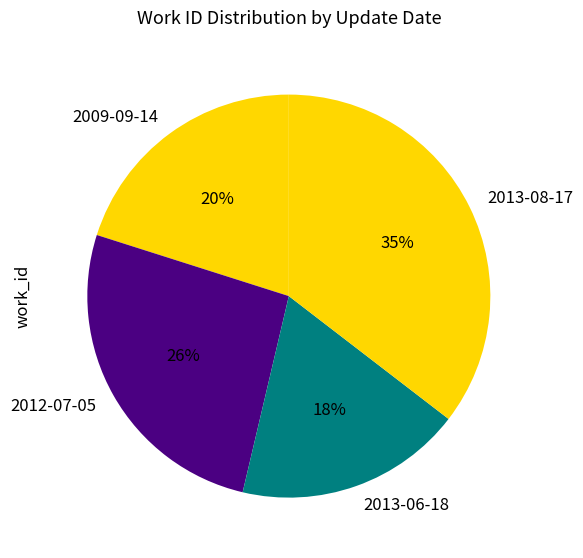

How many slices are in this pie chart?

4